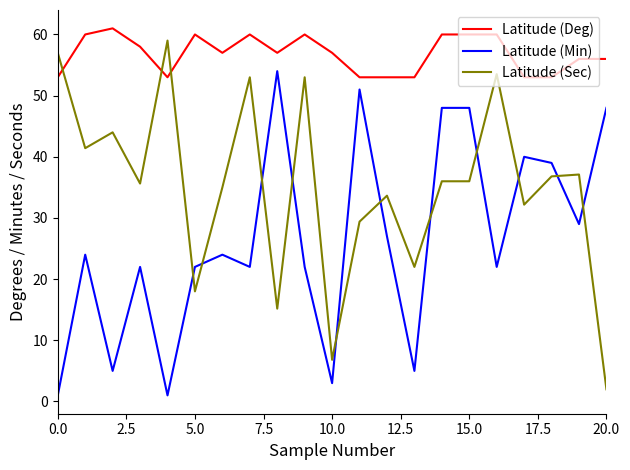

What is the minimum value shown in the chart?

1.0